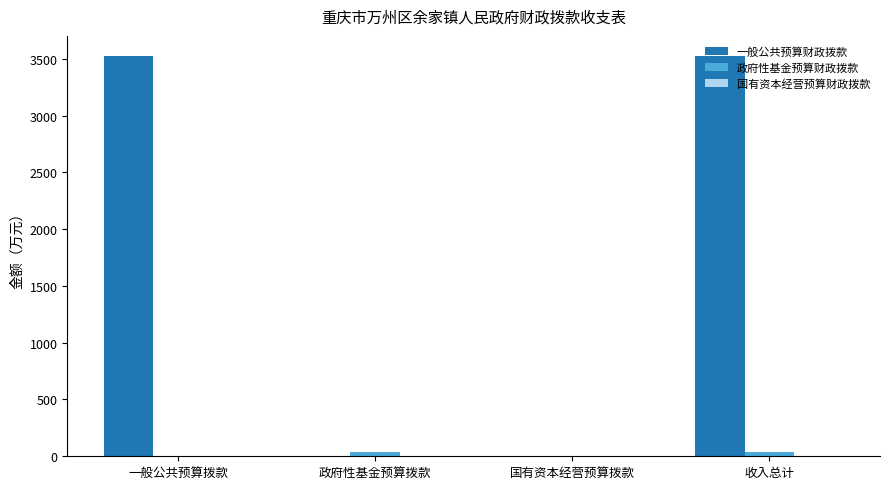

What is the maximum value for 一般公共预算财政拨款?

3525.0